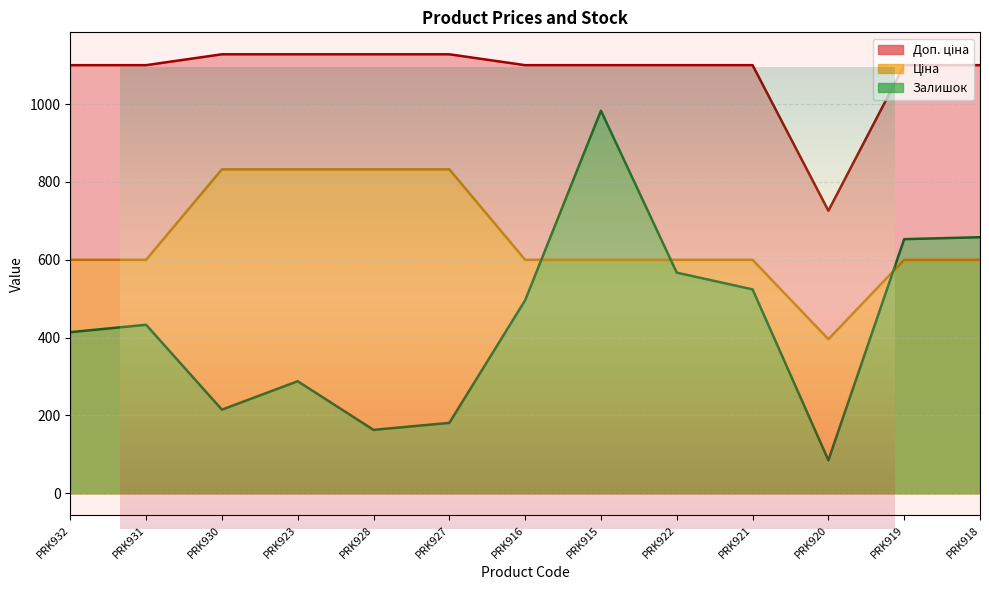

True or false: Доп. ціна has more than 2 interior local peaks.

False